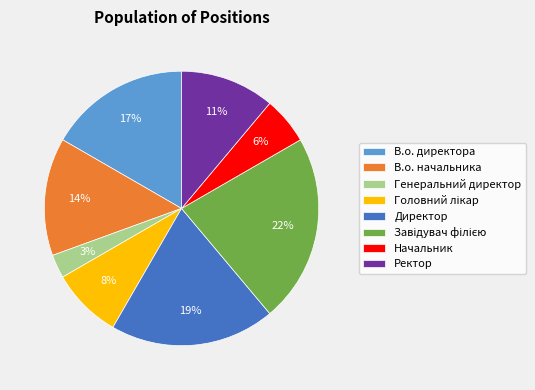

To the nearest percent, what is the difference between the largest and smallest slice percentages?

19%